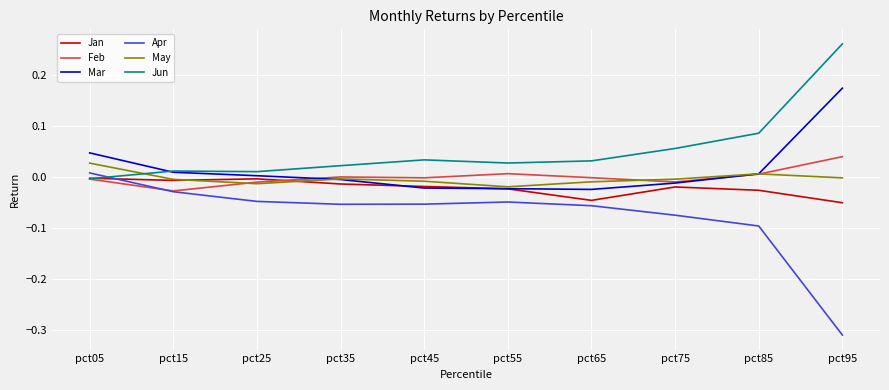

Which series has the widest spread of values?

Apr